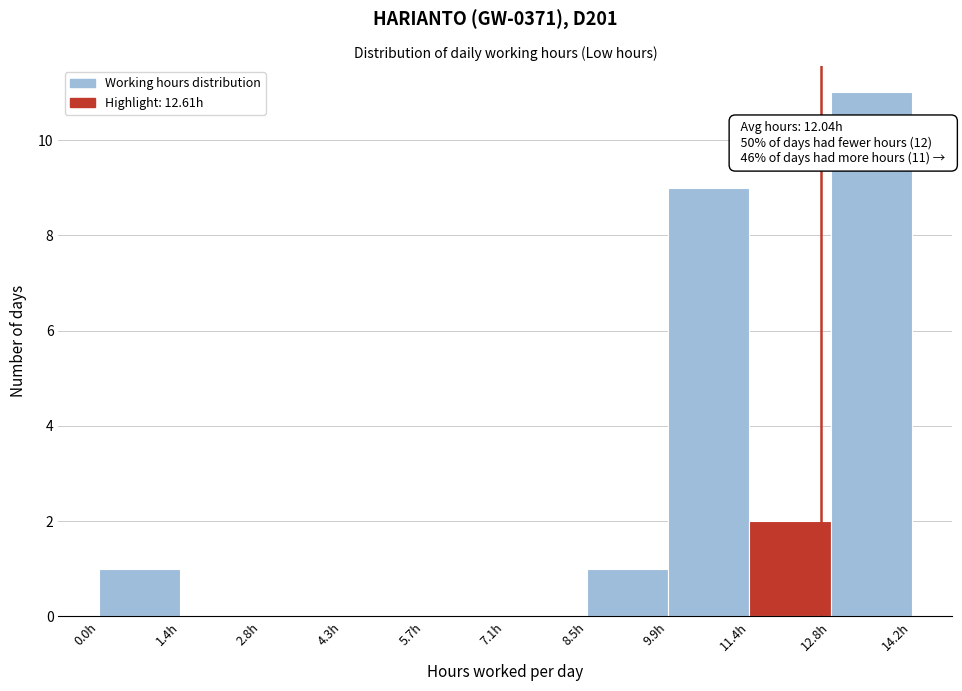

Which range on the x-axis has the tallest bar?

12.8 to 14.2